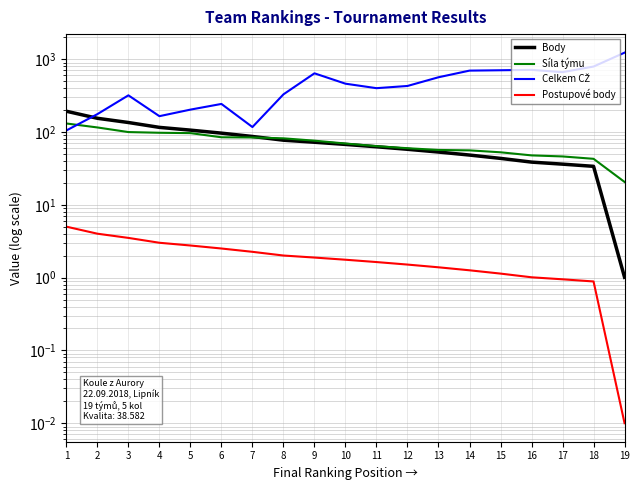

What is the sum of all Síla týmu values?

1382.9